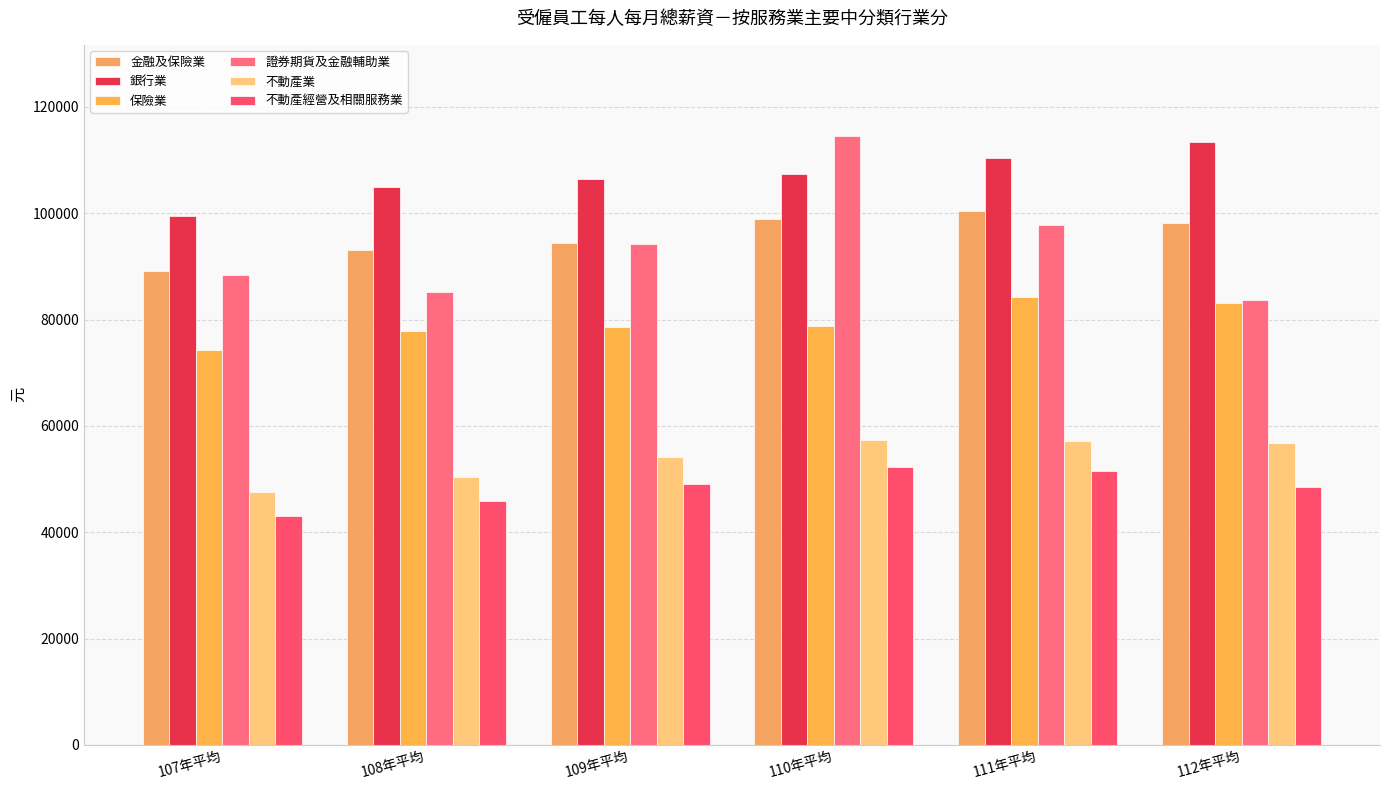

What is the difference between the highest and lowest values at 107年平均?

56586